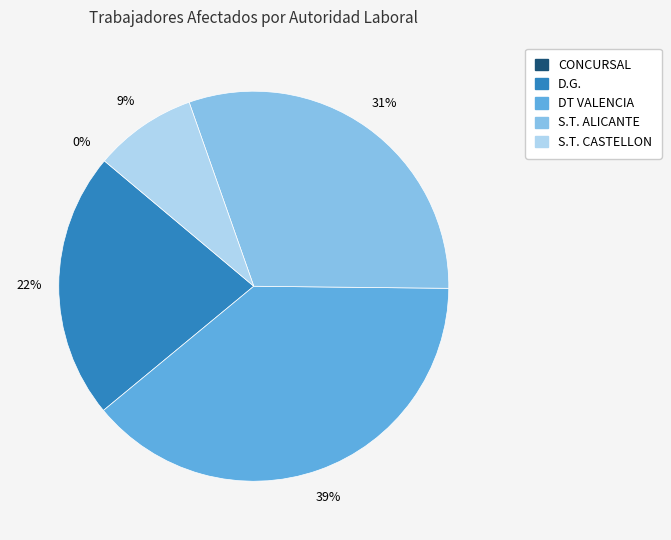

Do DT VALENCIA and S.T. CASTELLON together represent more than half of the pie?

No